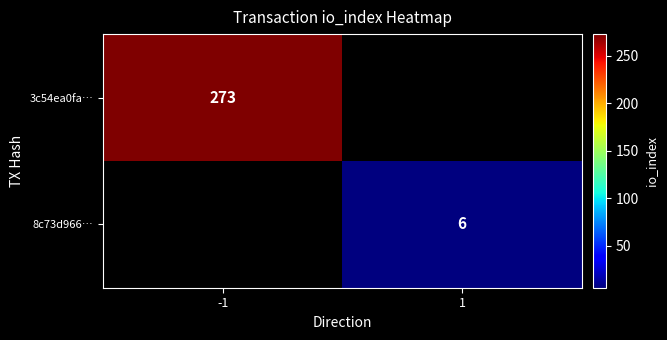

True or false: 8c73d966… has a value of 3 at 1.

False